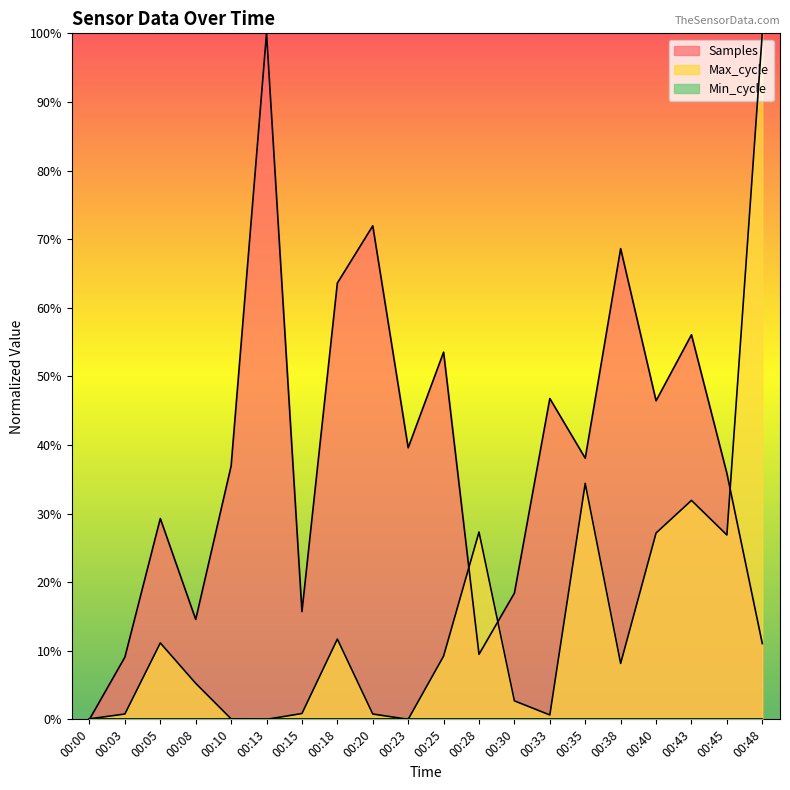

Rank the series by their maximum value, from highest to lowest.

Samples, Max_cycle